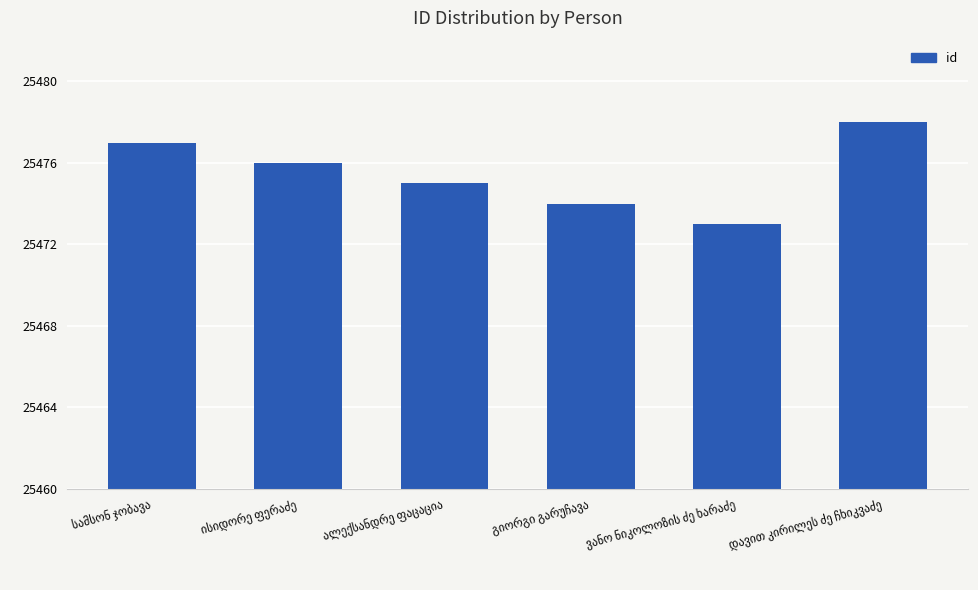

What is the minimum value shown in the chart?

25473